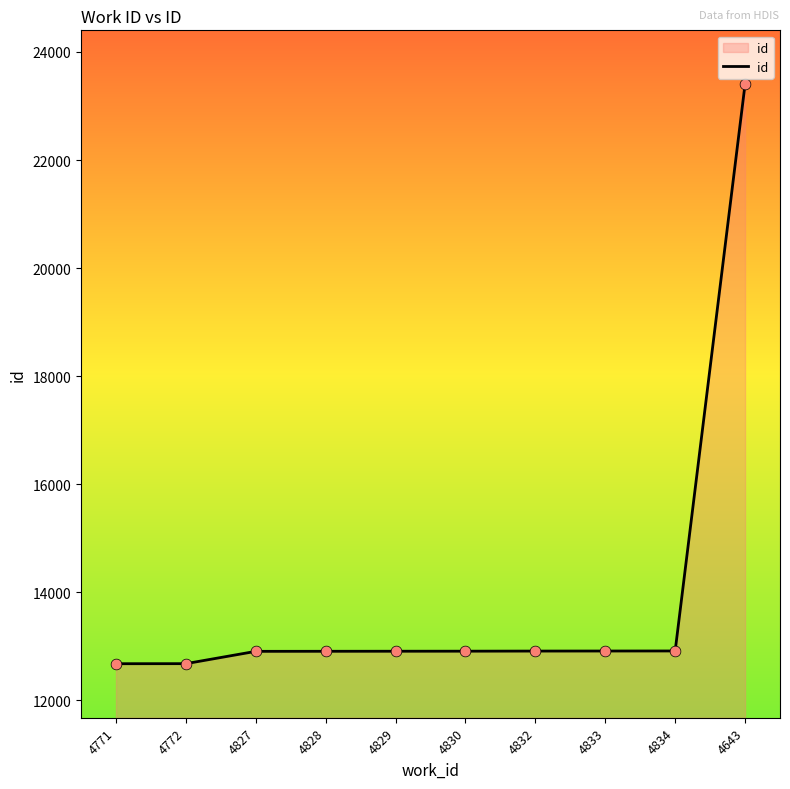

Between 4643 and 4772, which is larger?

4643